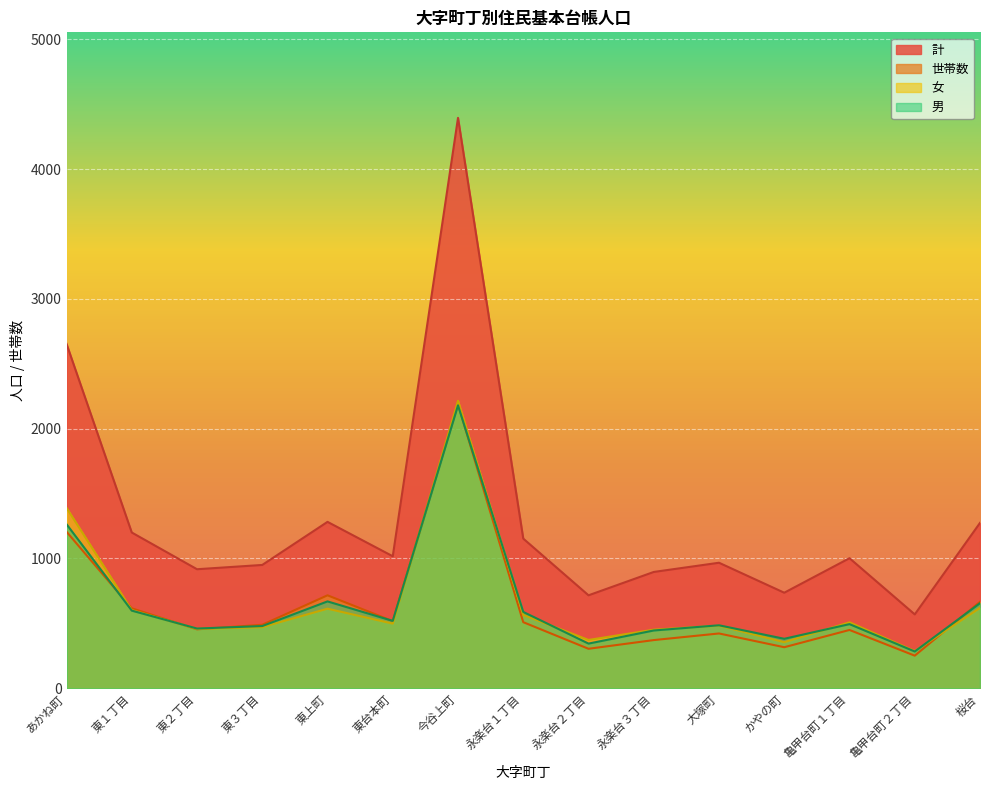

What is the approximate value of 女 at かやの町, to the nearest 100?

400